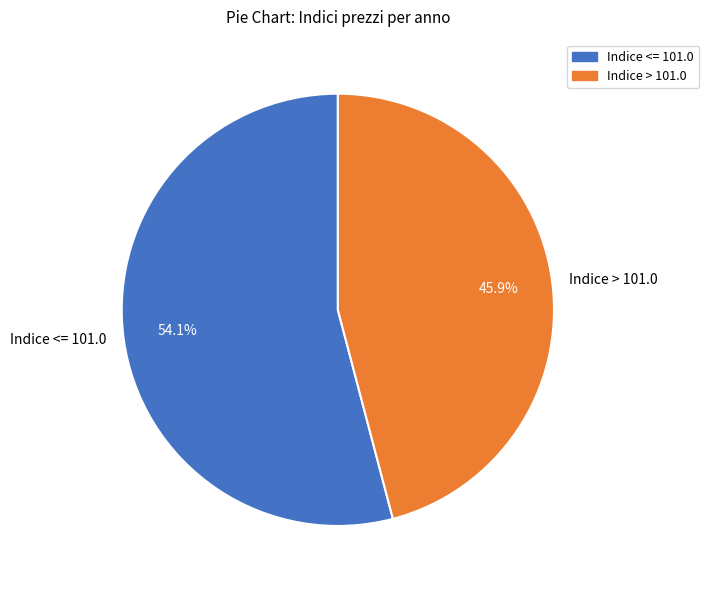

Which category accounts for the majority?

Indice <= 101.0